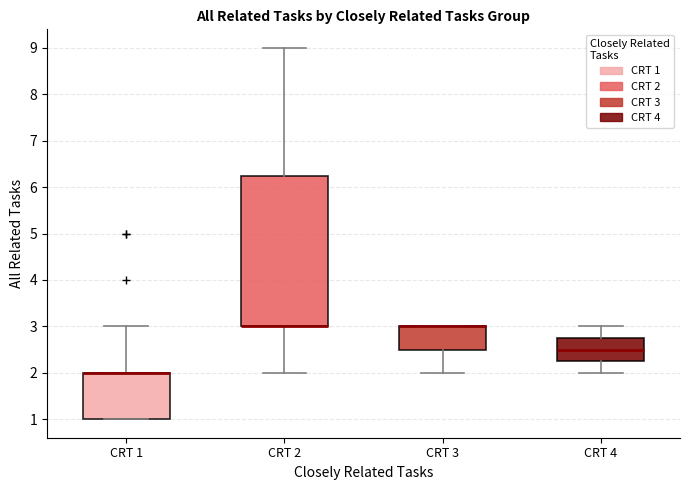

Where is the lower edge of the box for CRT 1 on the y-axis? The values are not printed on the chart, so give them approximately, as read against the axis.

1.0